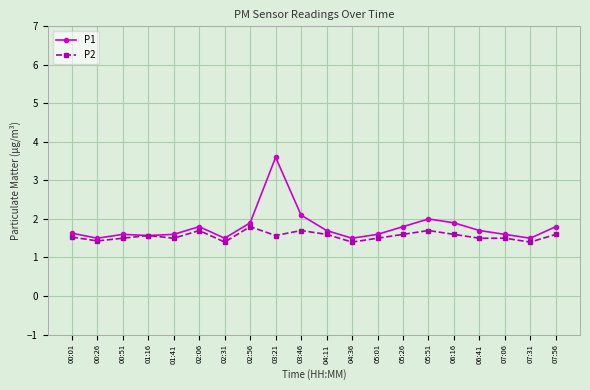

What is the label of the 5th point from the right?

06:16